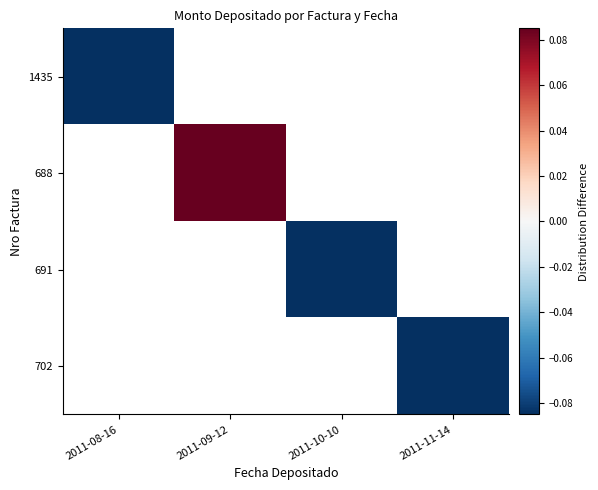

Is the value of 702 at 2011-10-10 greater than the value of 691 at 2011-11-14?

No